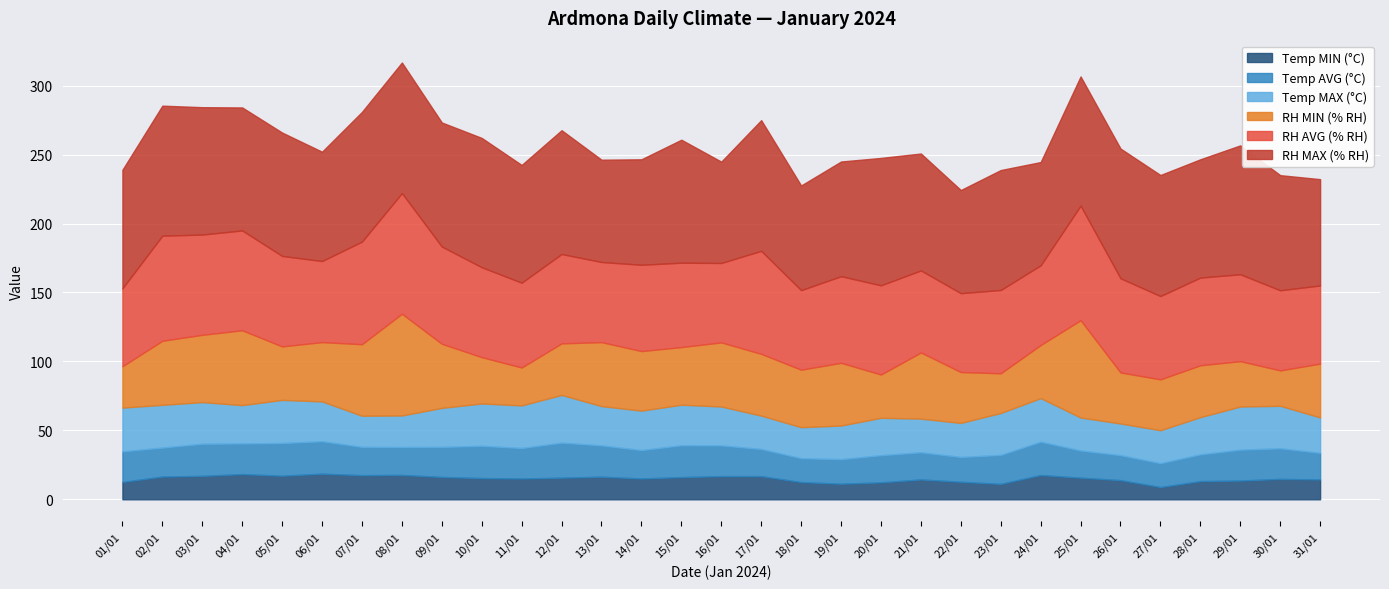

What is the smallest value displayed?

8.9